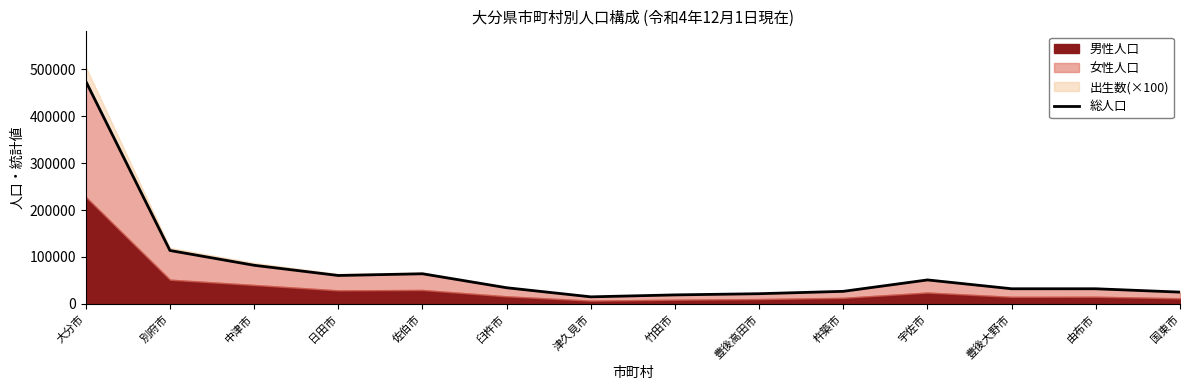

Where is the first local minimum?

日田市